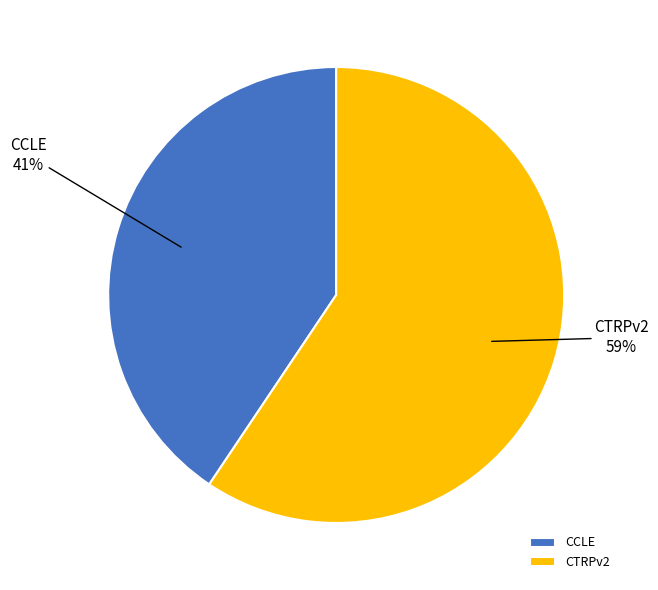

To the nearest percent, what is the combined percentage of CTRPv2 and CCLE?

100%